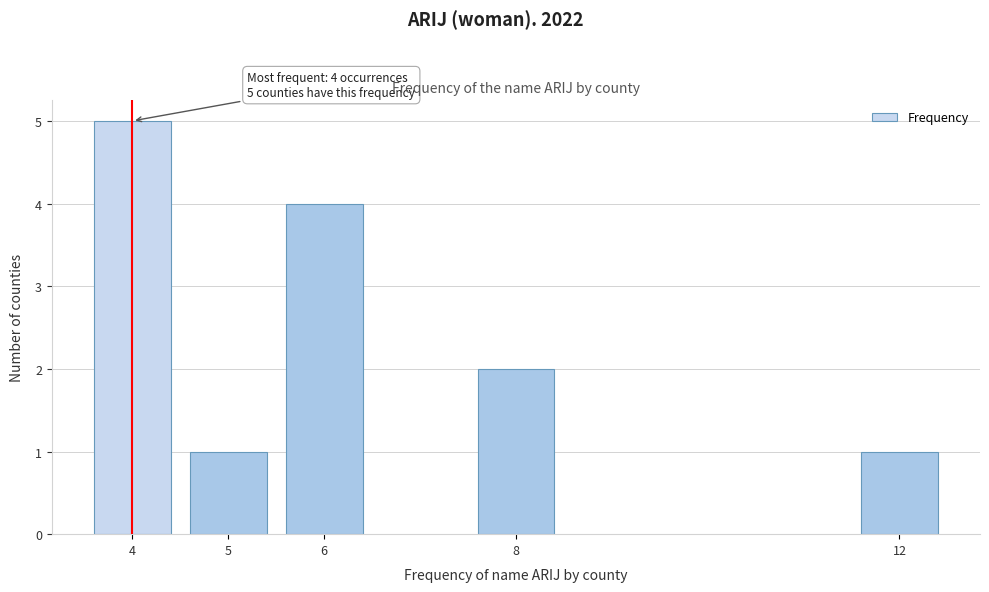

Reading right to left, what are all the values shown in this chart?

1	2	4	1	5